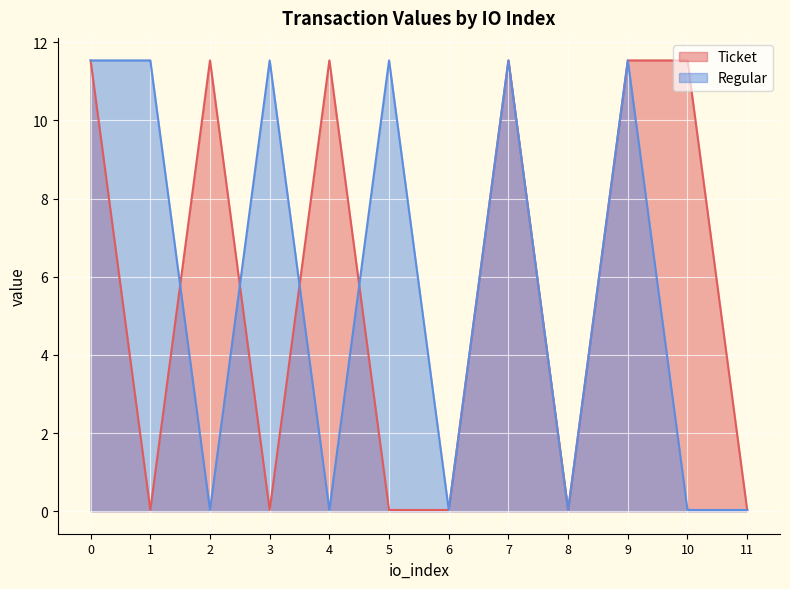

Does the chart display data point markers on the line(s)?

No